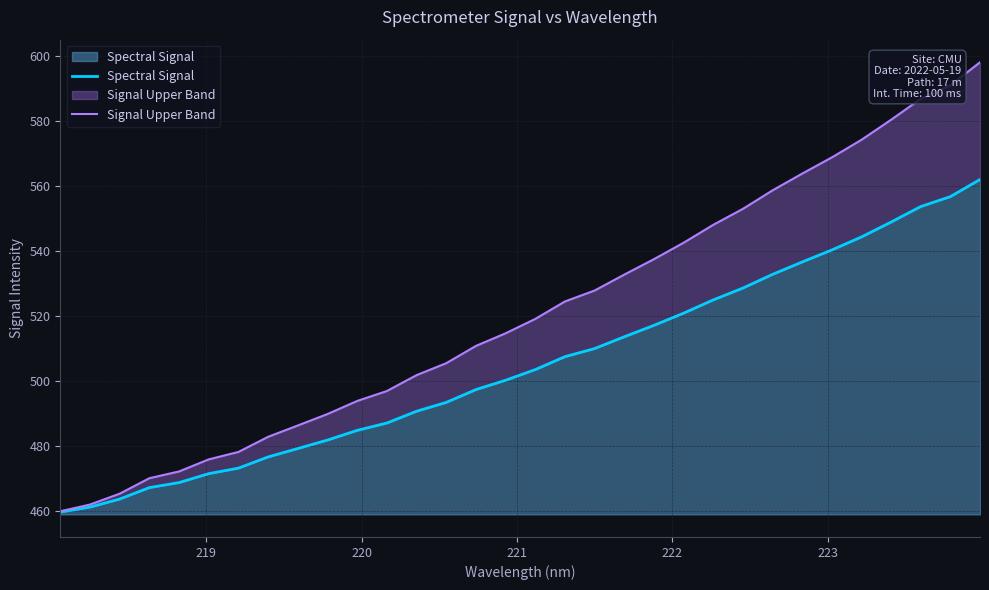

What is the maximum value for Spectral Signal?

103.0